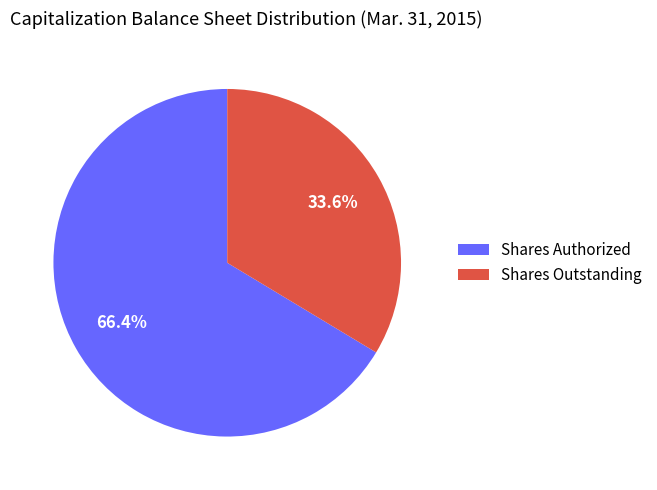

Approximately how many times larger is the value at Shares Outstanding compared to Shares Authorized?

0.5